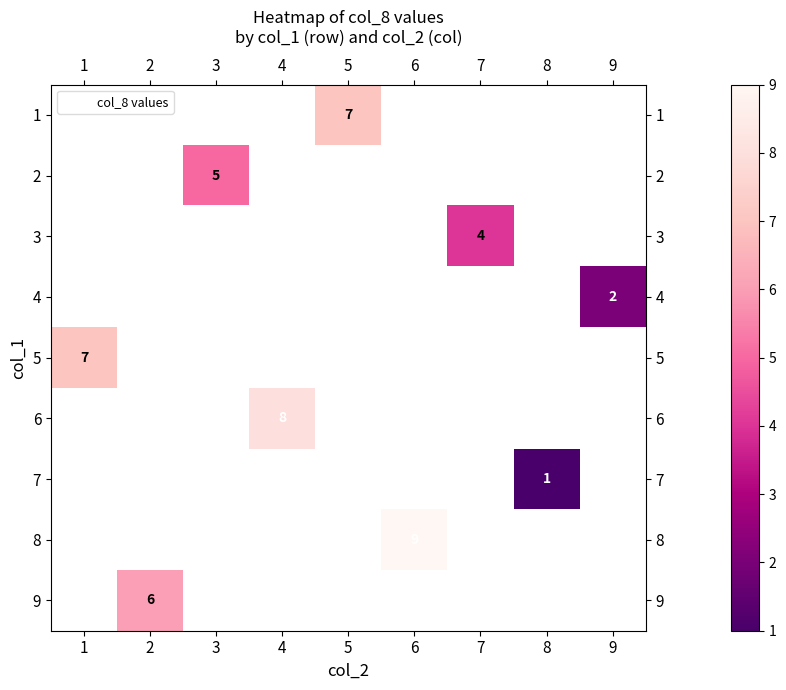

Which label corresponds to the largest value in the chart?

6